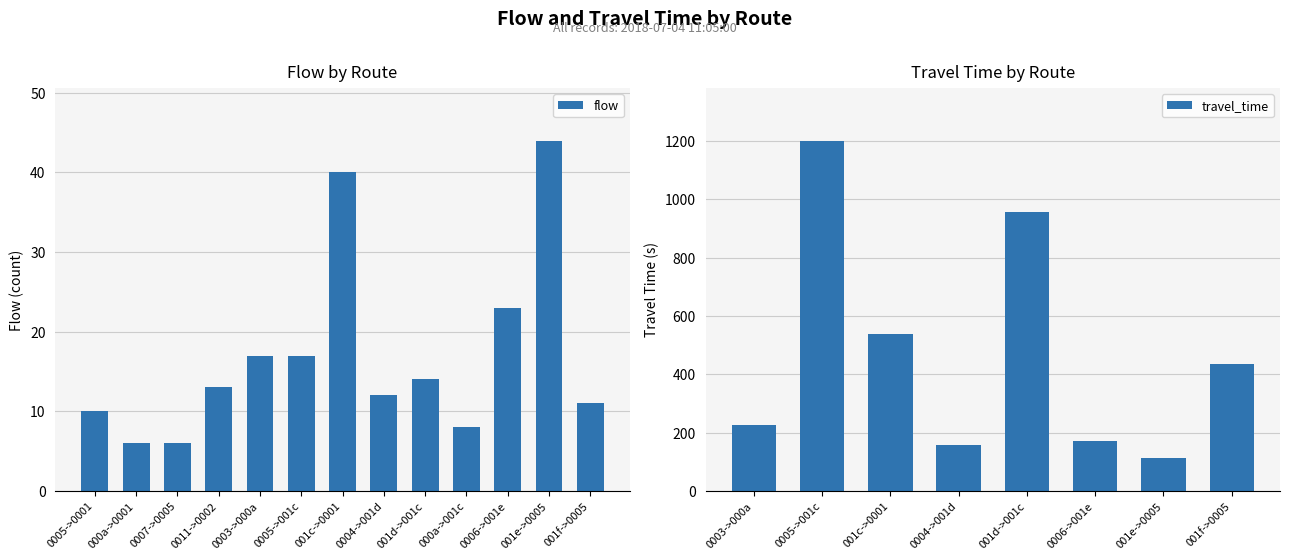

The travel_time series shows -1 at 7. True or false?

False